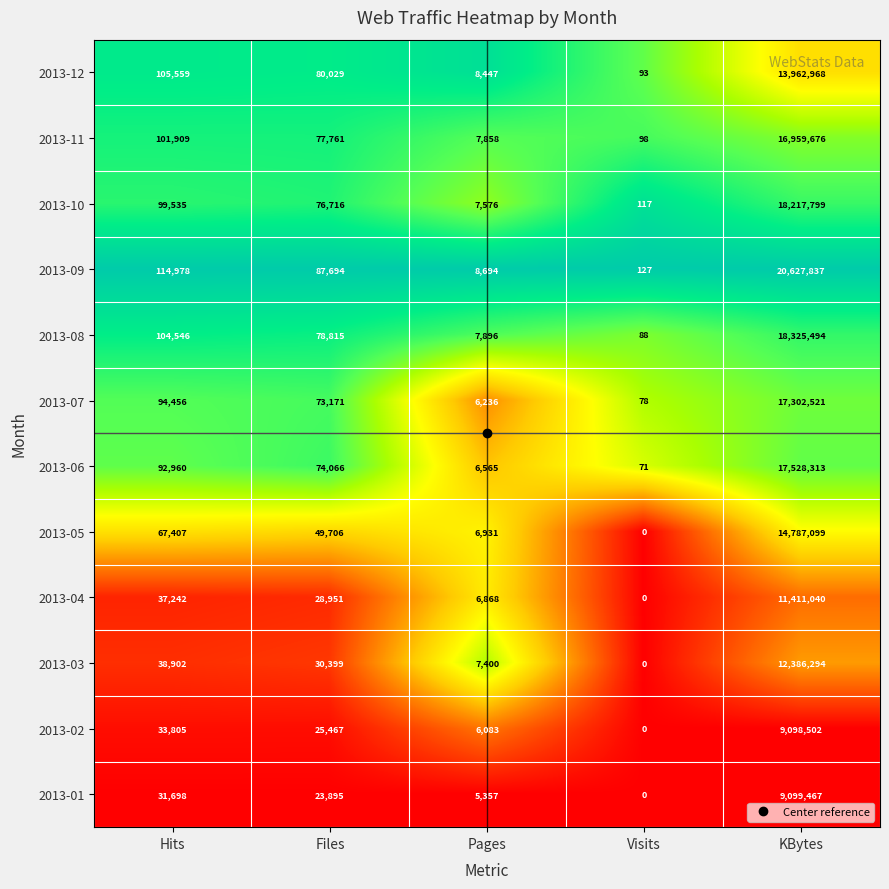

Is the value of 2013-04 at Files greater than the value of 2013-09 at Pages?

Yes